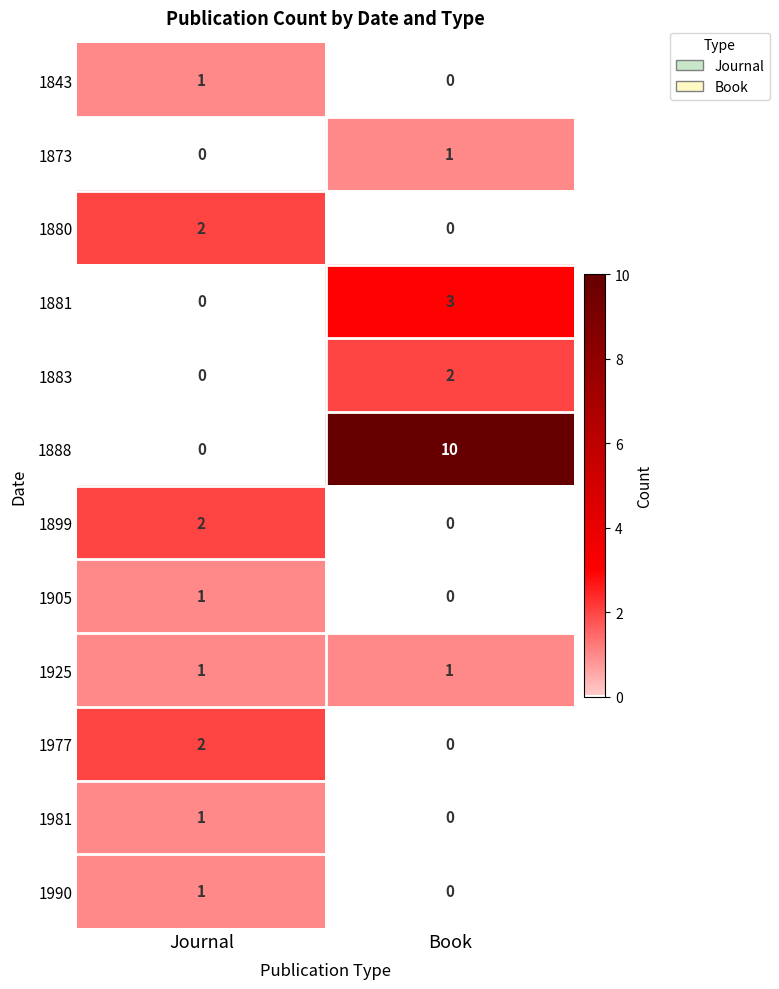

Where is 1888 nearest to the value 5?

Journal